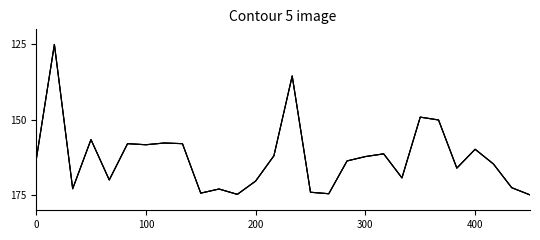

Is this an area chart (filled region under the line)?

No